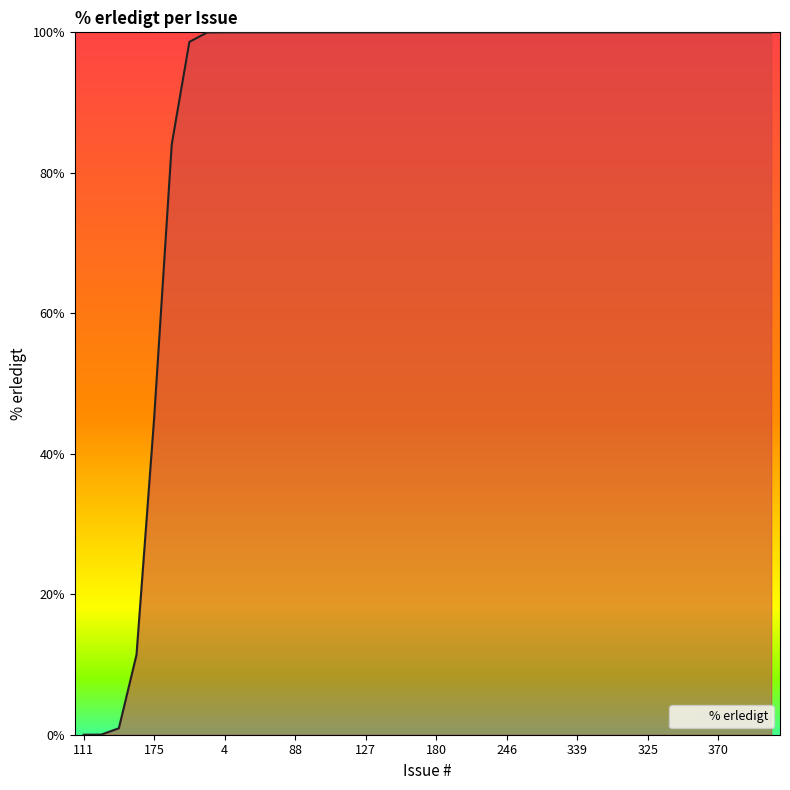

What is the average value?

88.5